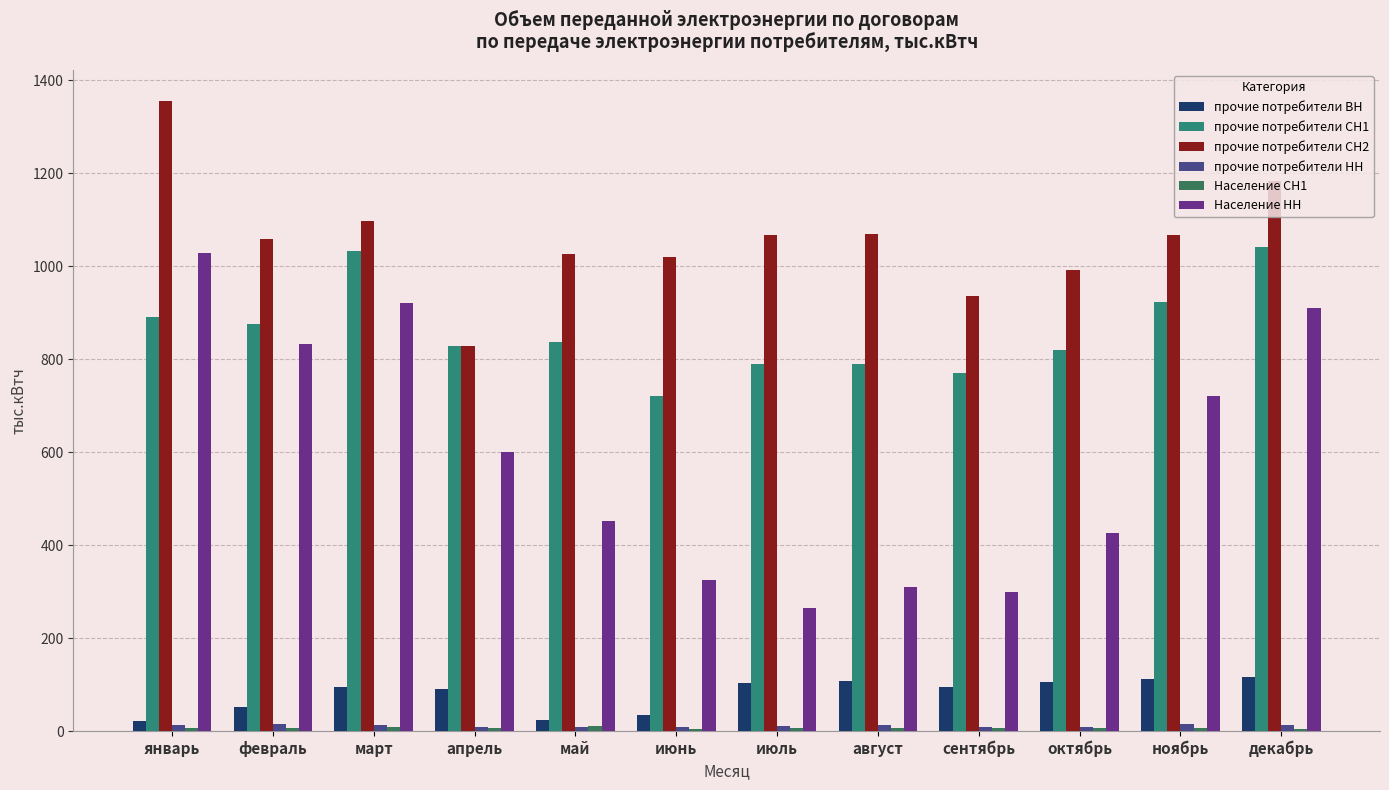

Does the chart contain stacked bars?

No